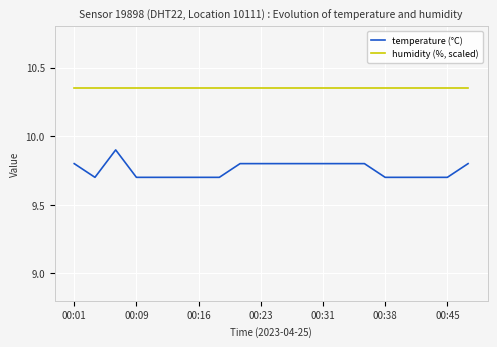

What is the maximum value for temperature (°C)?

9.9